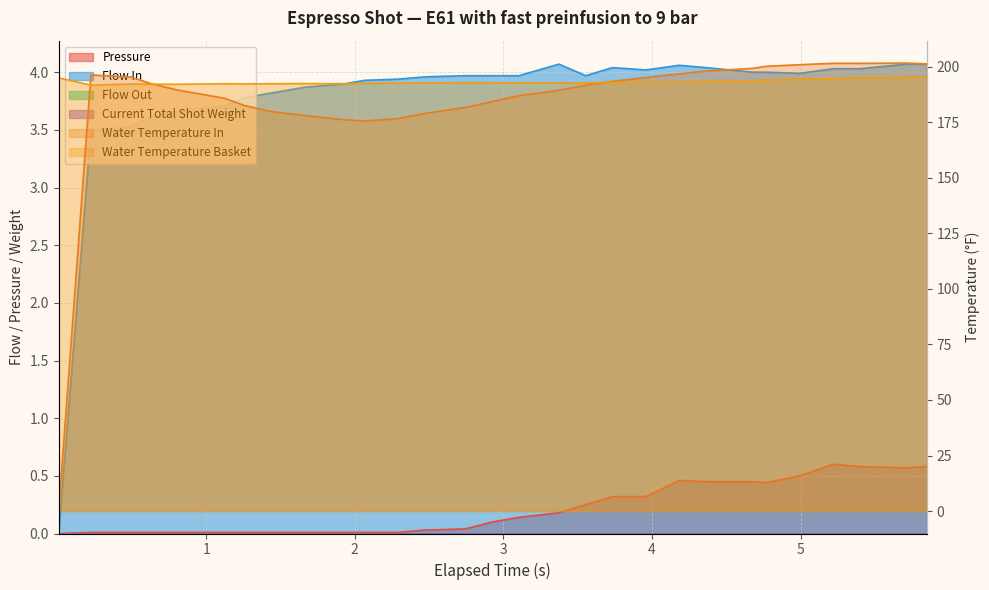

Where is flow_in nearest to the value 2?

0.224